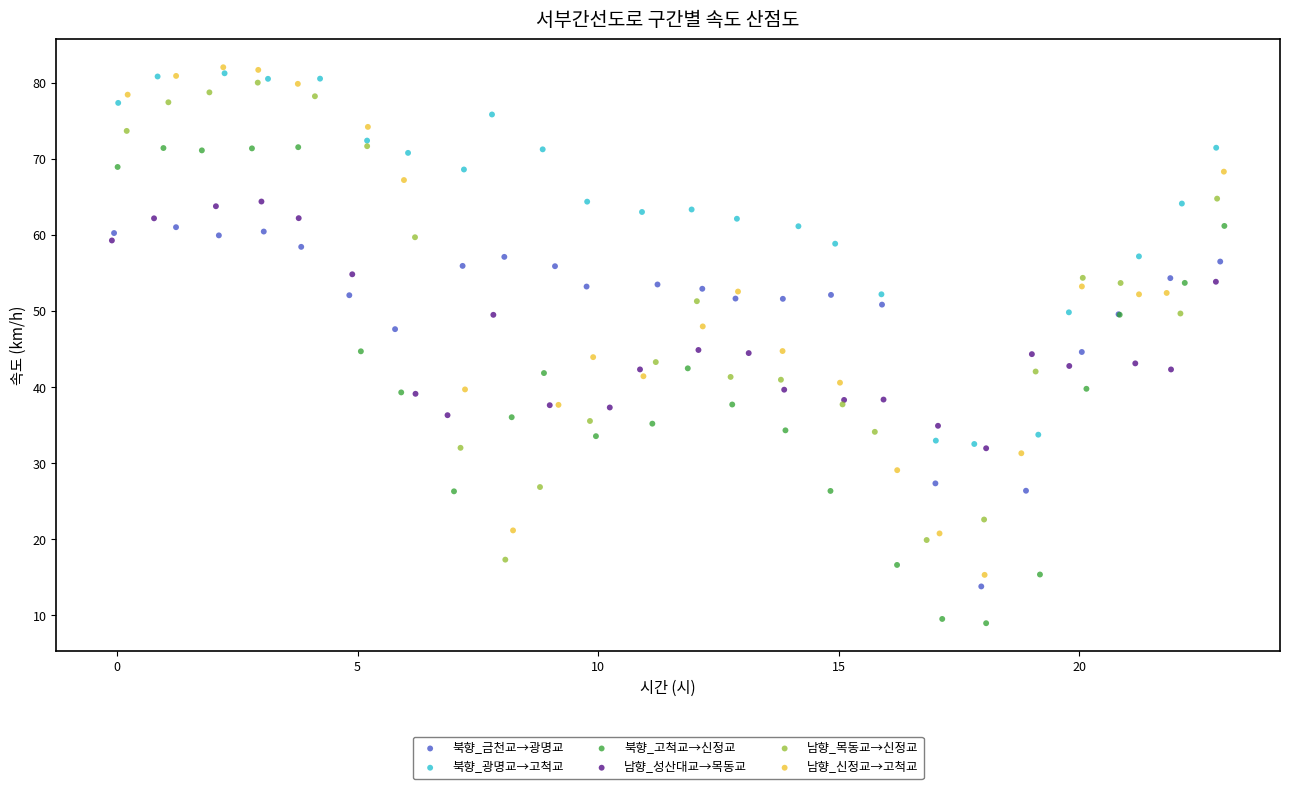

Which series reaches the minimum Y coordinate?

북향_고척교→신정교